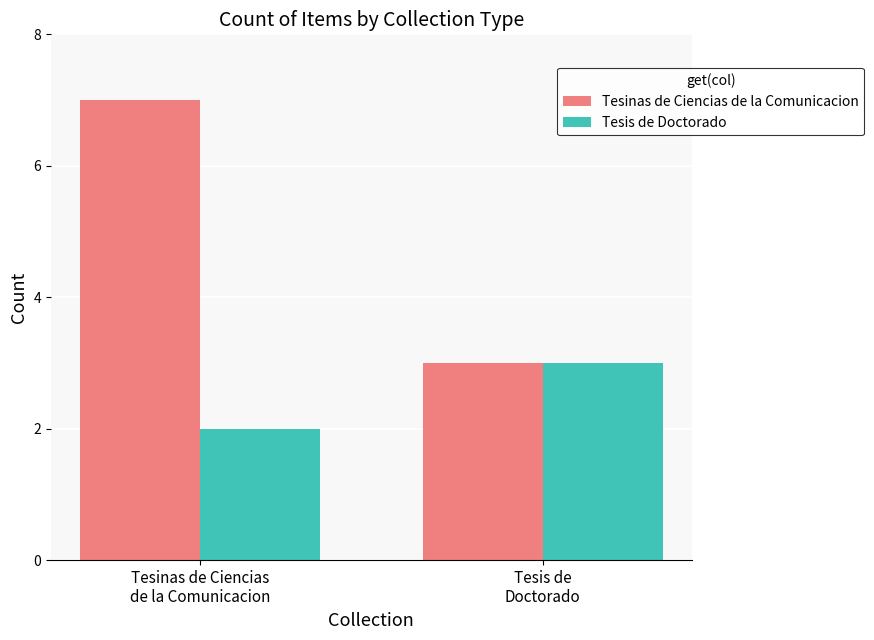

Rank the series by their average value, from highest to lowest.

Tesinas de Ciencias de la Comunicacion, Tesis de Doctorado